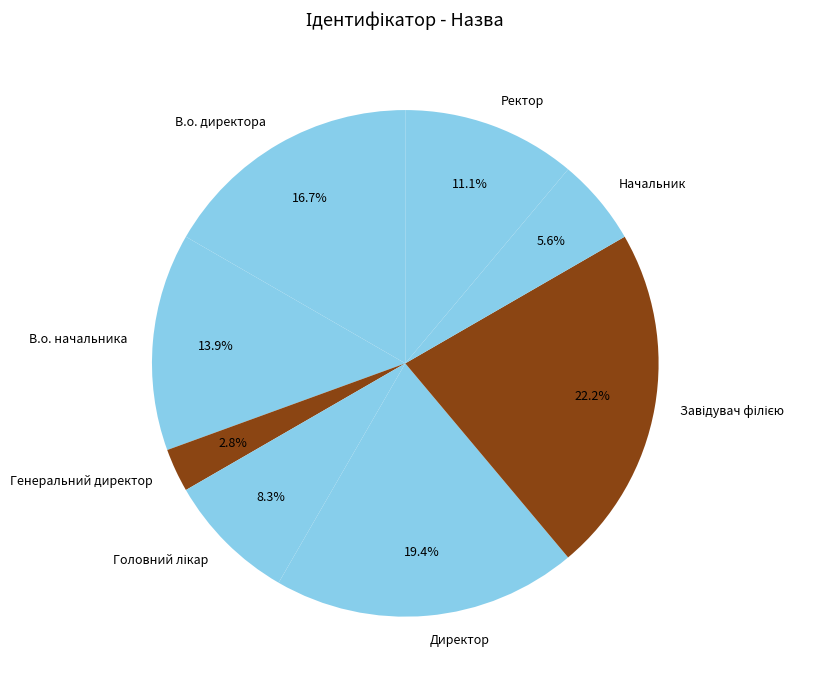

Is the sum of Ректор and Начальник greater than half?

No